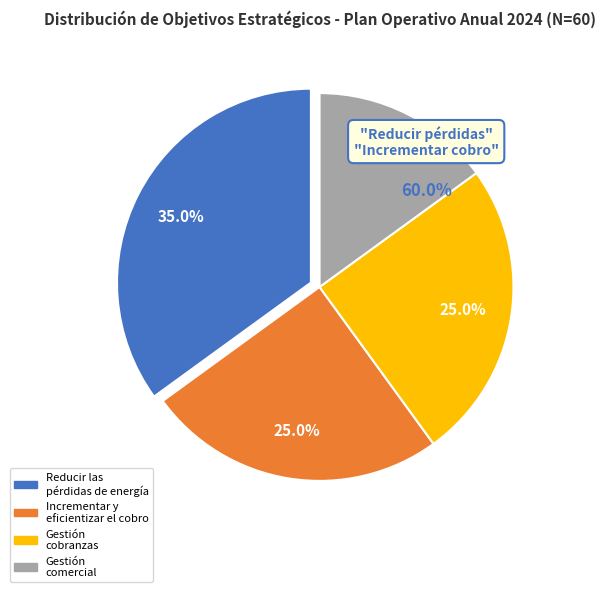

True or false: Gestión cobranzas accounts for 5% of the total.

False